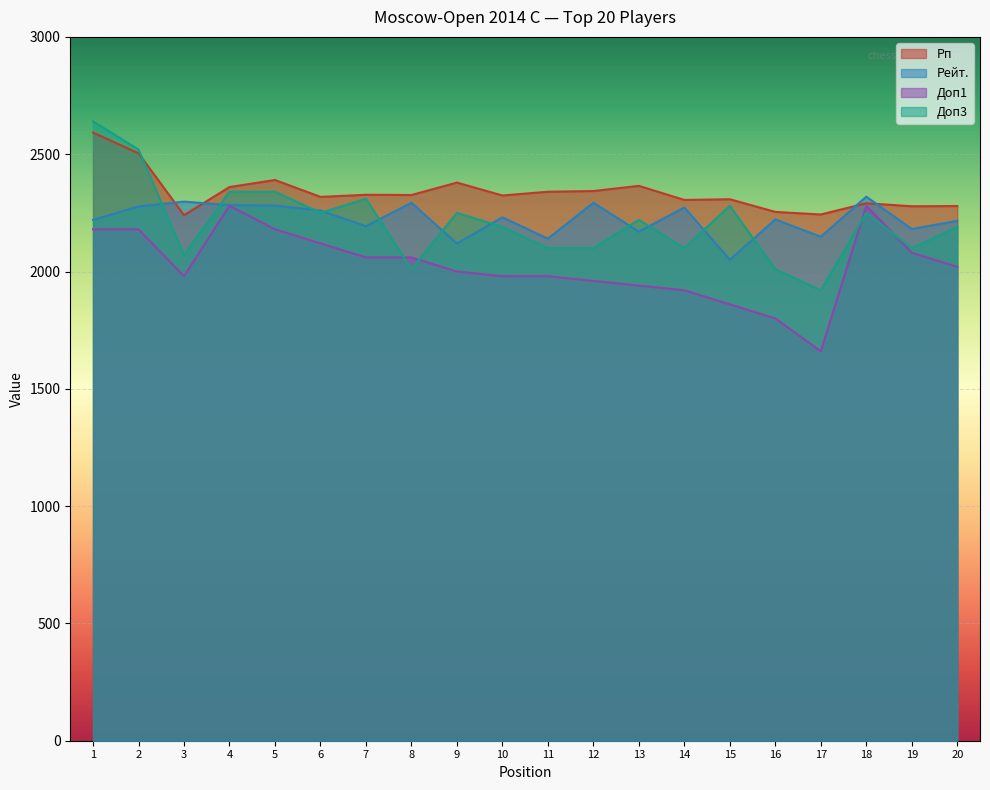

Where does the Доп1 series first go above 2020?

1